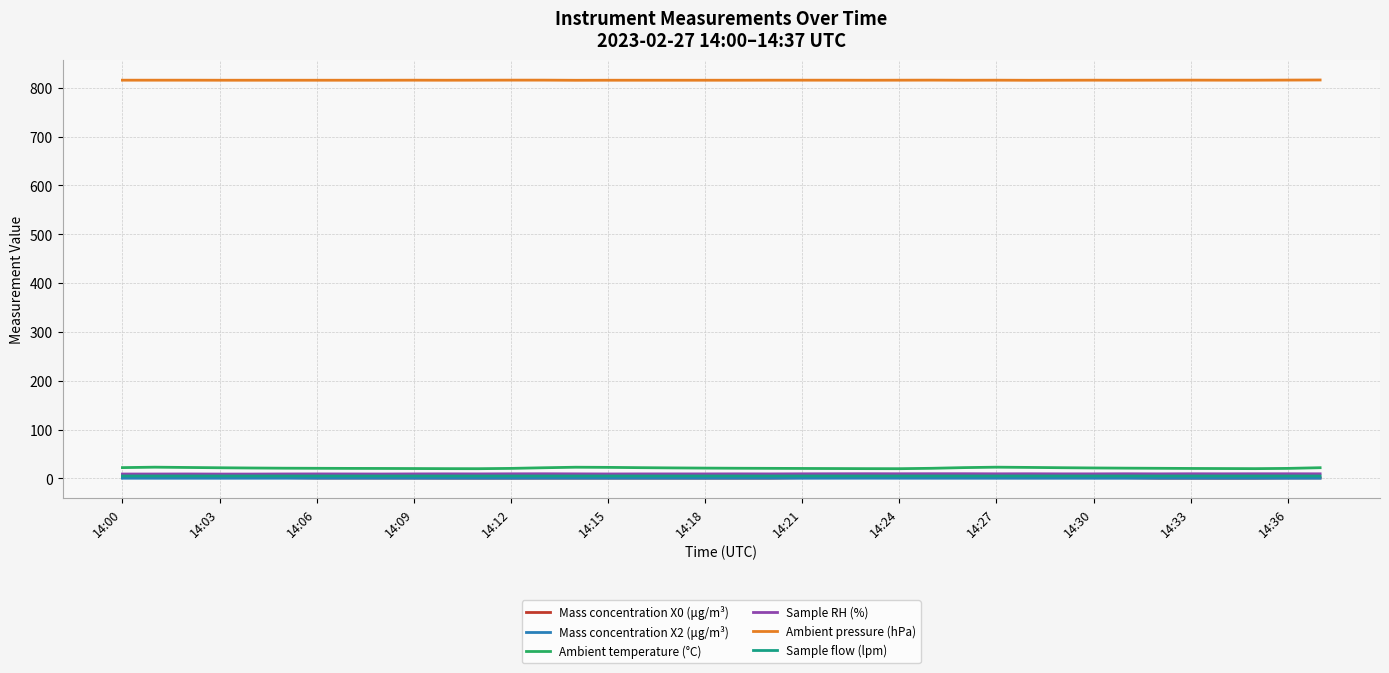

Which series has the widest spread of values?

Ambient temperature (°C)